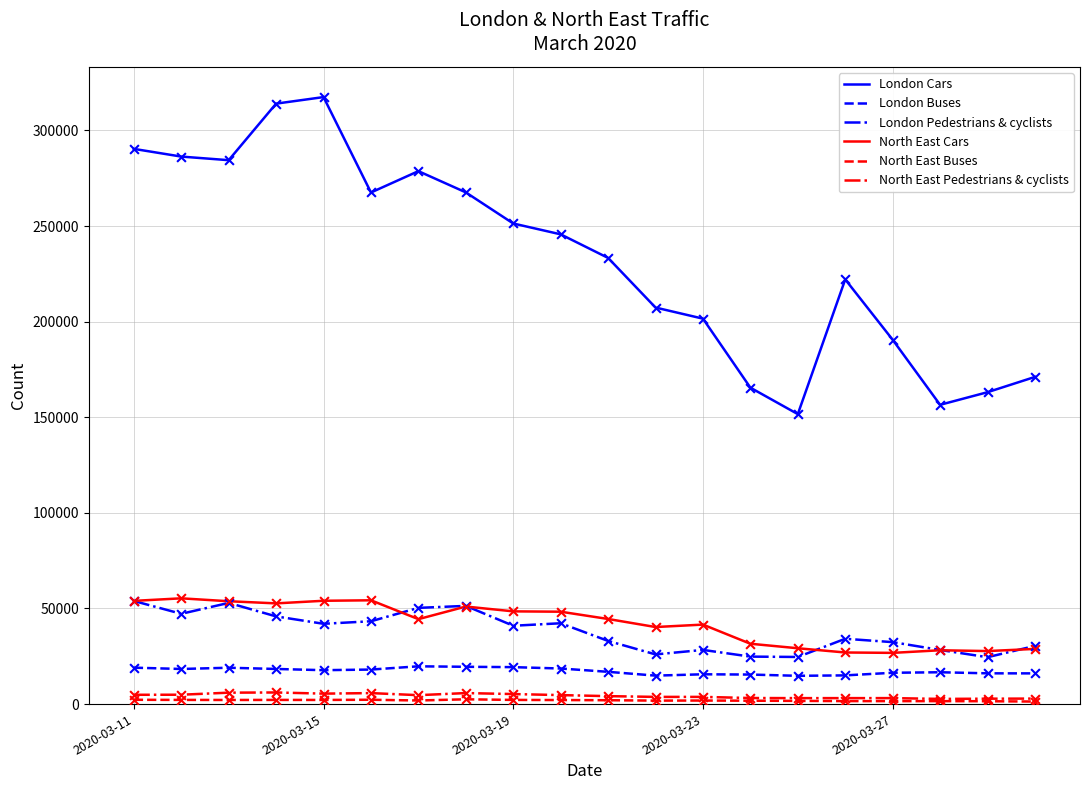

Which series has the largest total across all categories?

London Cars